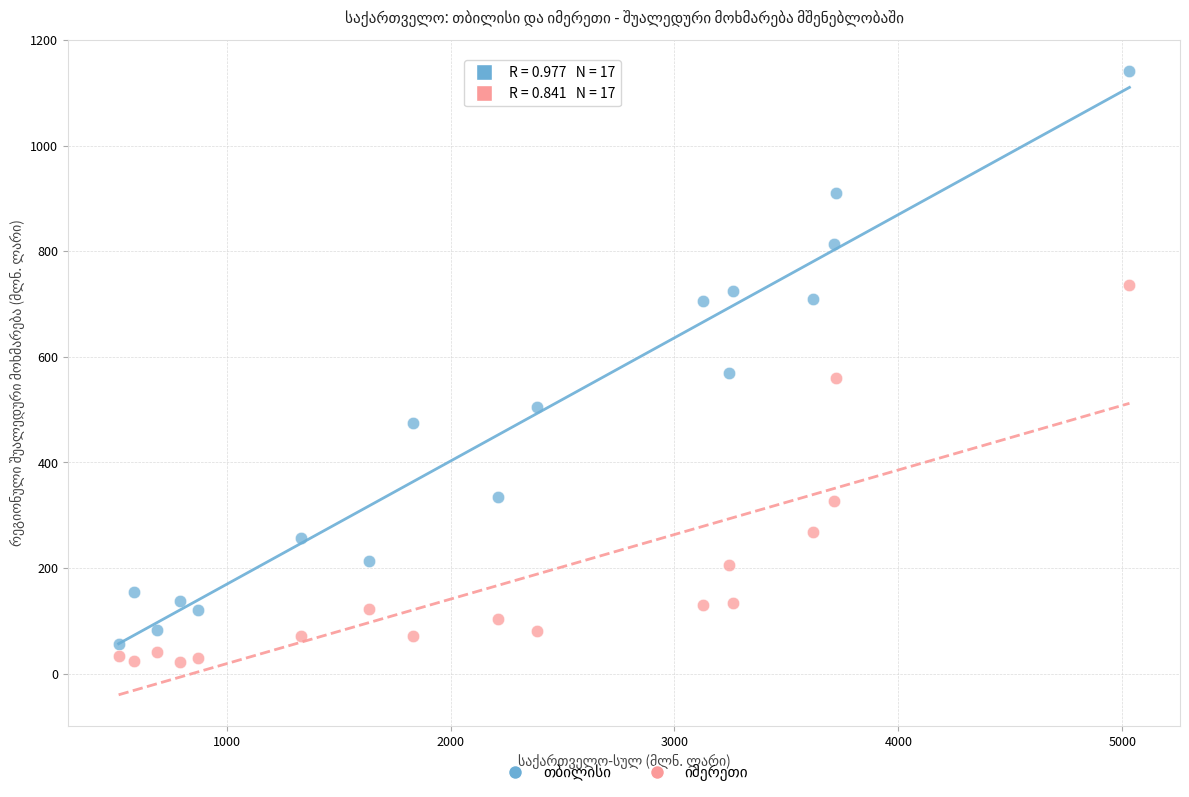

What is the X range (max minus min) for the scatter plot?

4514.7